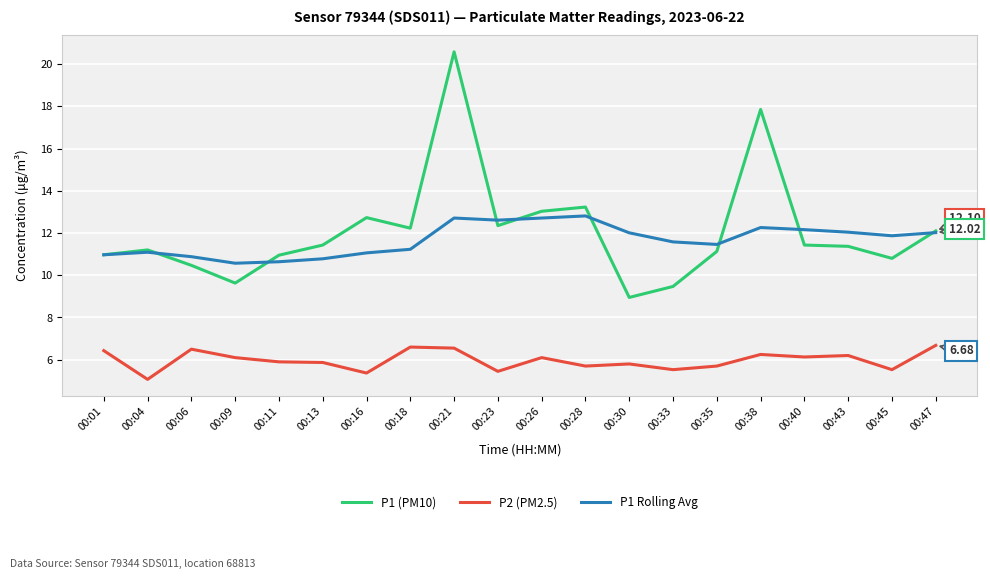

At which category is the sum across all series the highest?

00:21